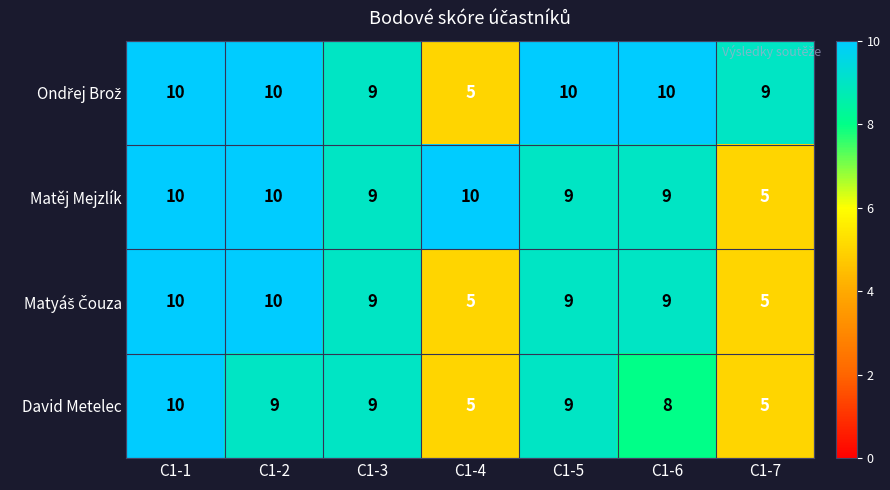

What is the smallest value displayed?

5